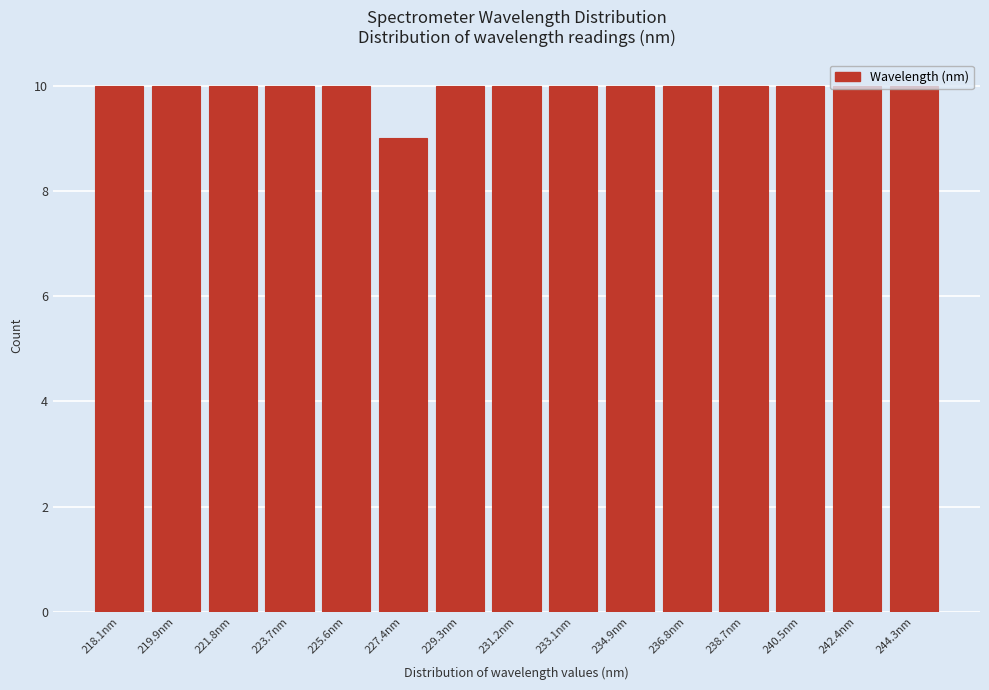

What is the minimum value shown in the chart?

9